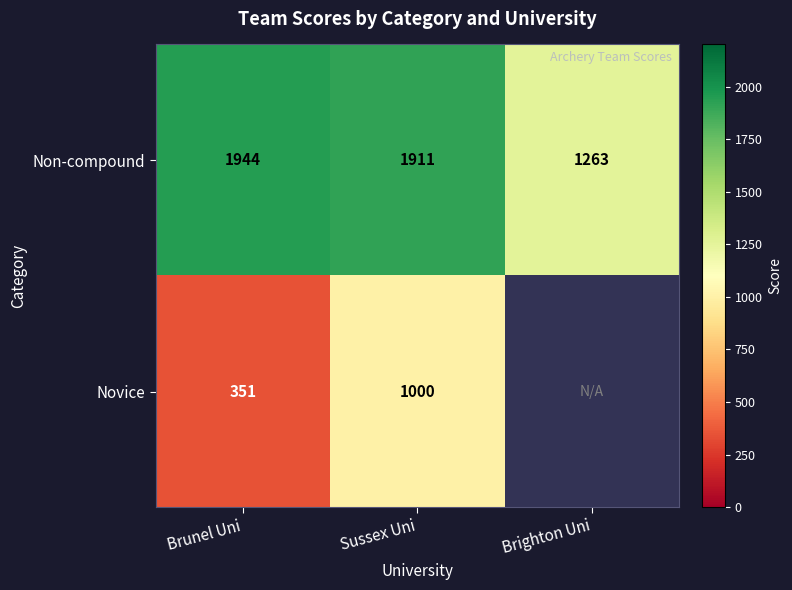

The Novice series shows 600.5 at Sussex Uni. True or false?

False